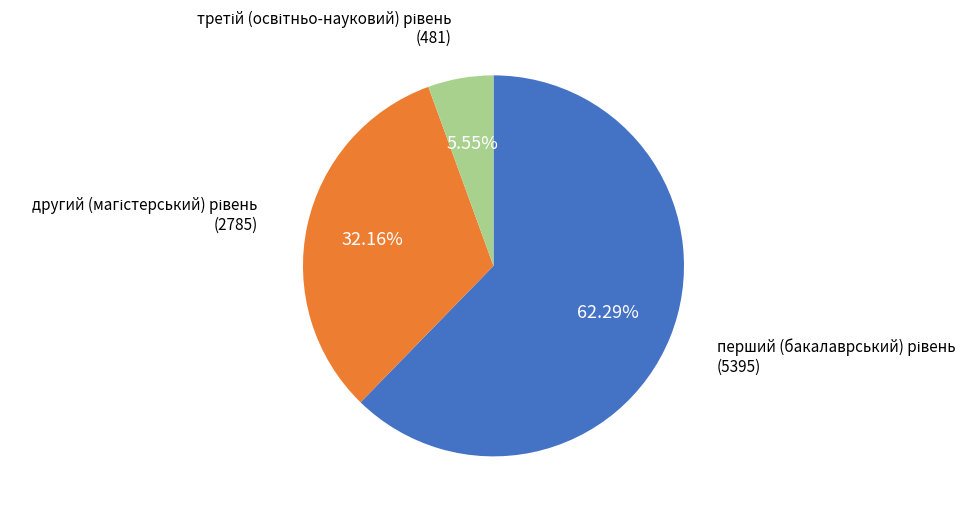

Is there a majority slice in this chart?

Yes